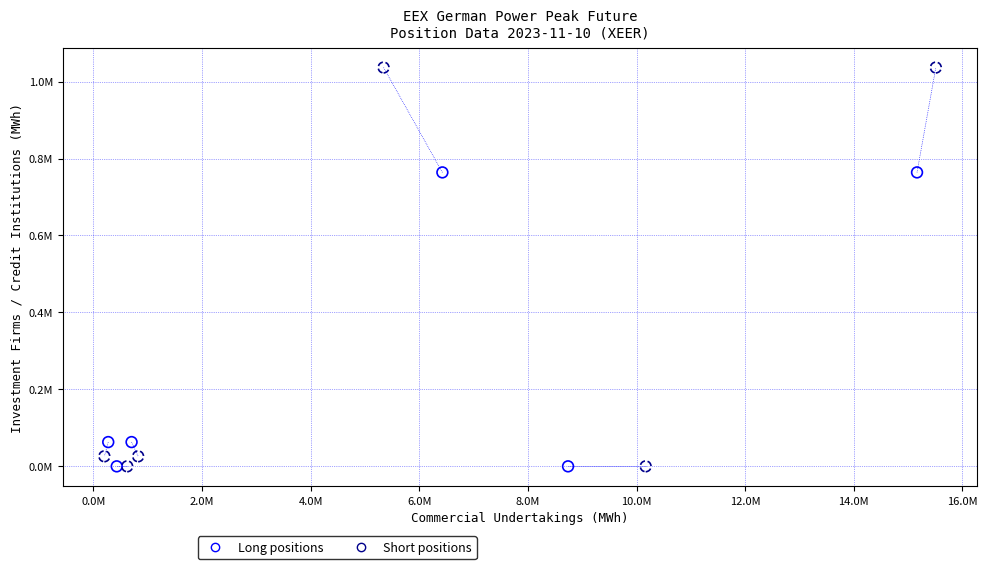

What are all the series names shown in the legend?

Long positions, Short positions